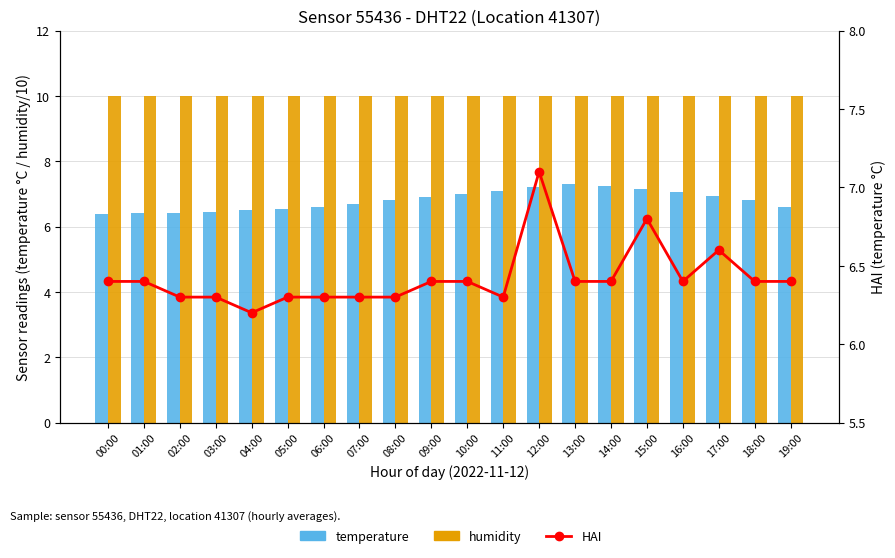

What value does the temperature series have at 05:00?

6.5